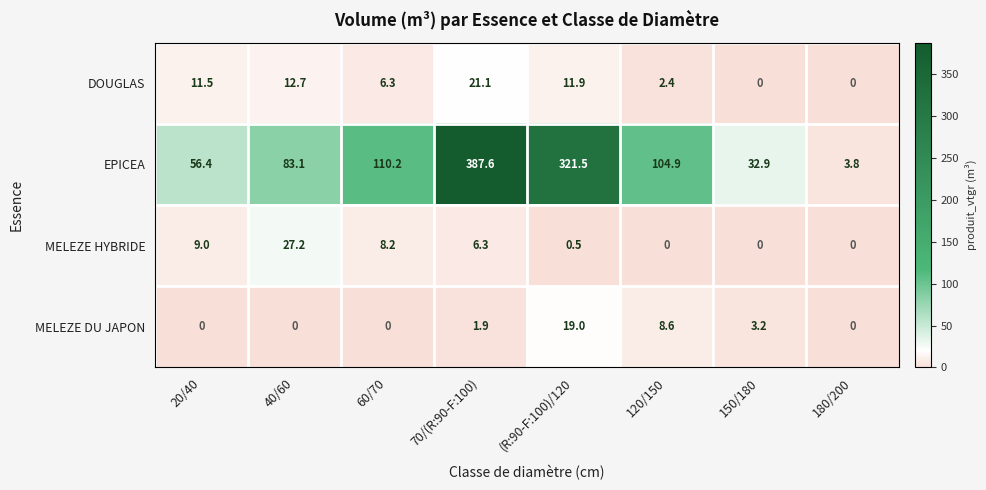

List the series in order of their peak value, lowest first.

MELEZE DU JAPON, DOUGLAS, MELEZE HYBRIDE, EPICEA